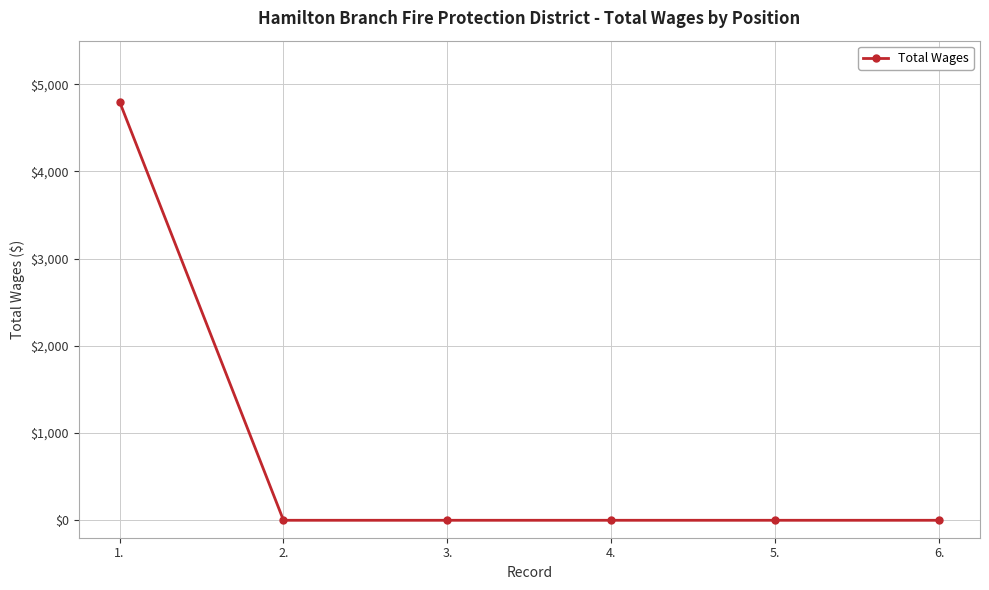

How many values exceed 0?

1